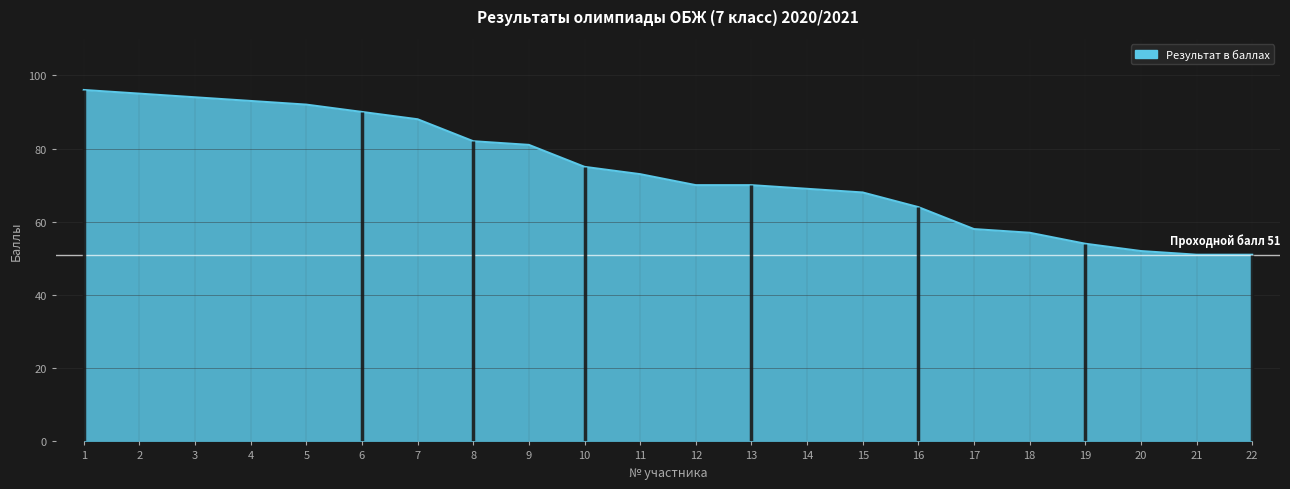

How many lines are shown in the chart?

1